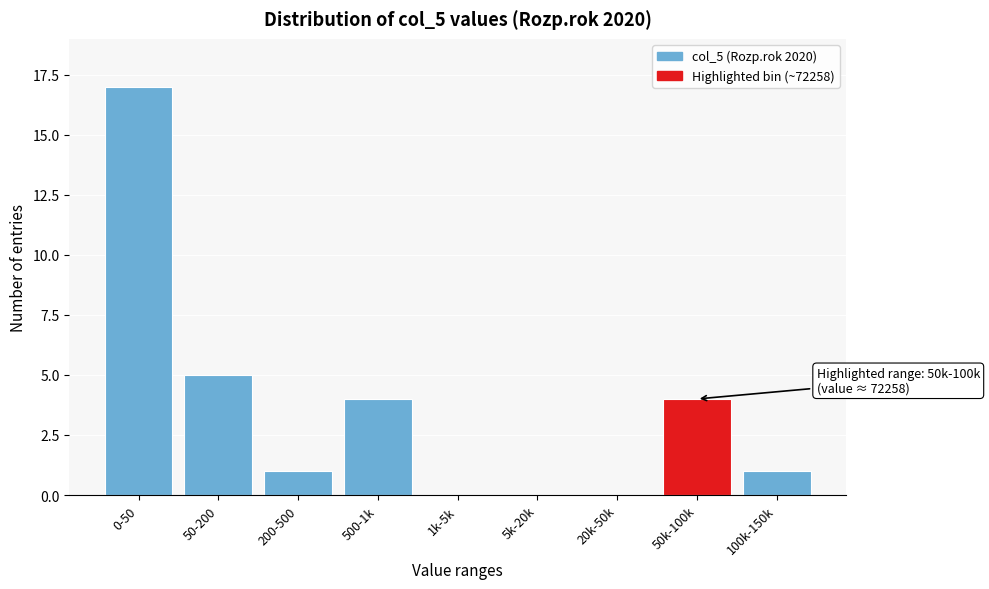

Reading left to right, what are all the values shown in this chart?

0-50=17	50-200=5	200-500=1	500-1k=4	1k-5k=0	5k-20k=0	20k-50k=0	50k-100k=4	100k-150k=1